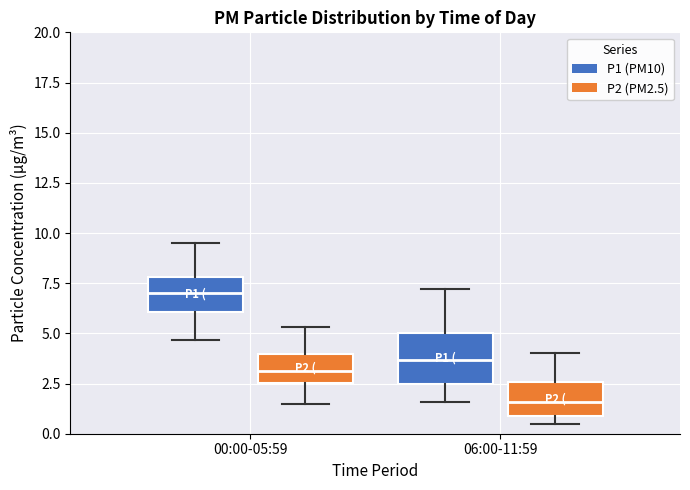

Which box's median line is the highest?

00:00-05:59 (P1 (PM10))